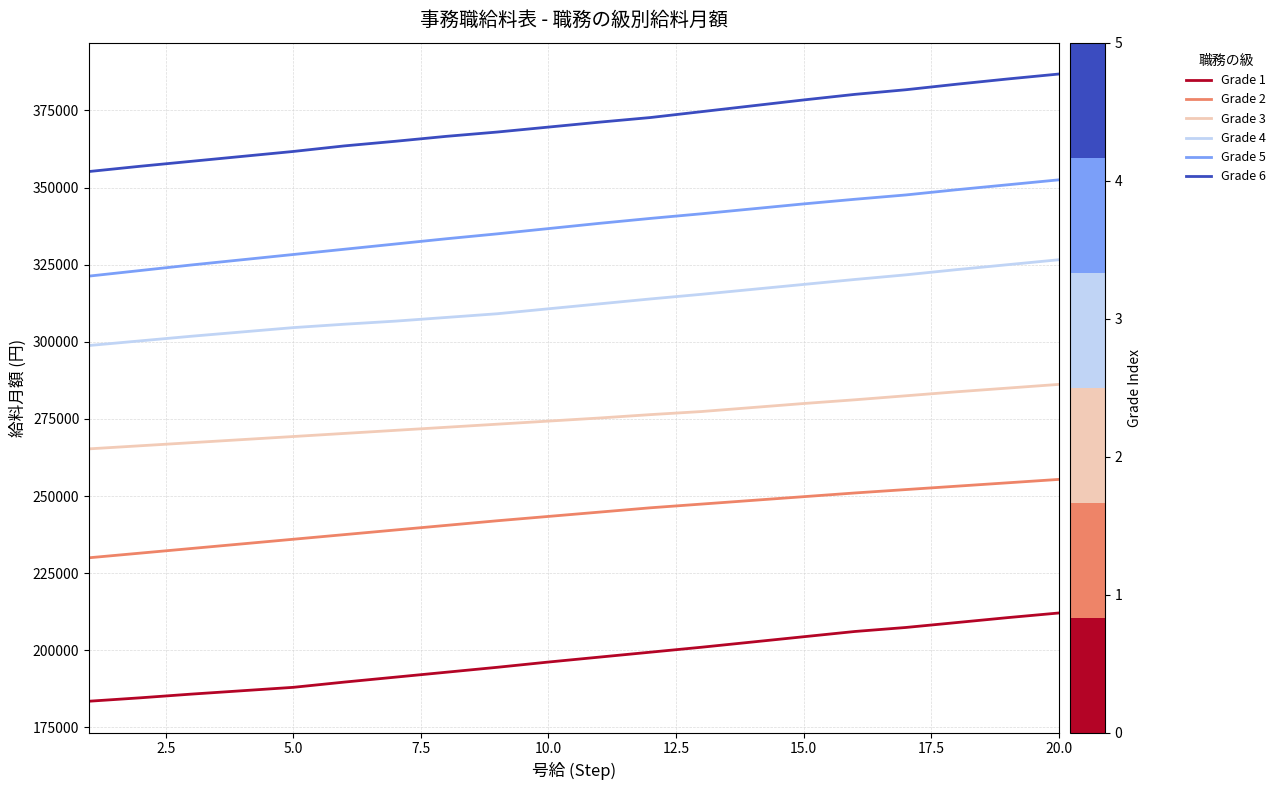

Which series has the largest total across all categories?

Grade 6